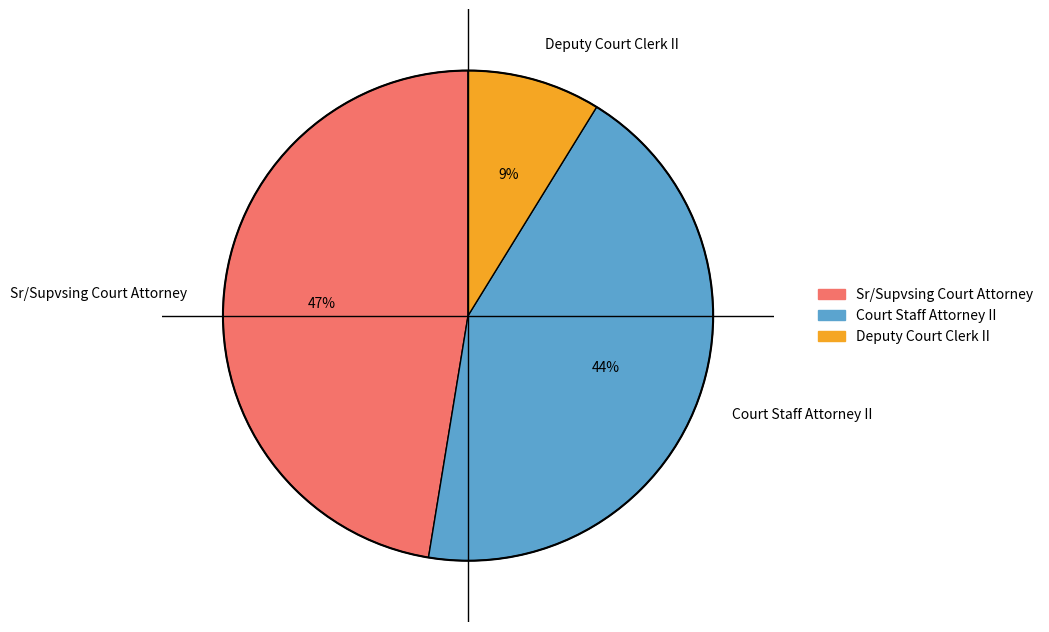

The Court Staff Attorney II slice represents 44% of the pie. True or false?

True